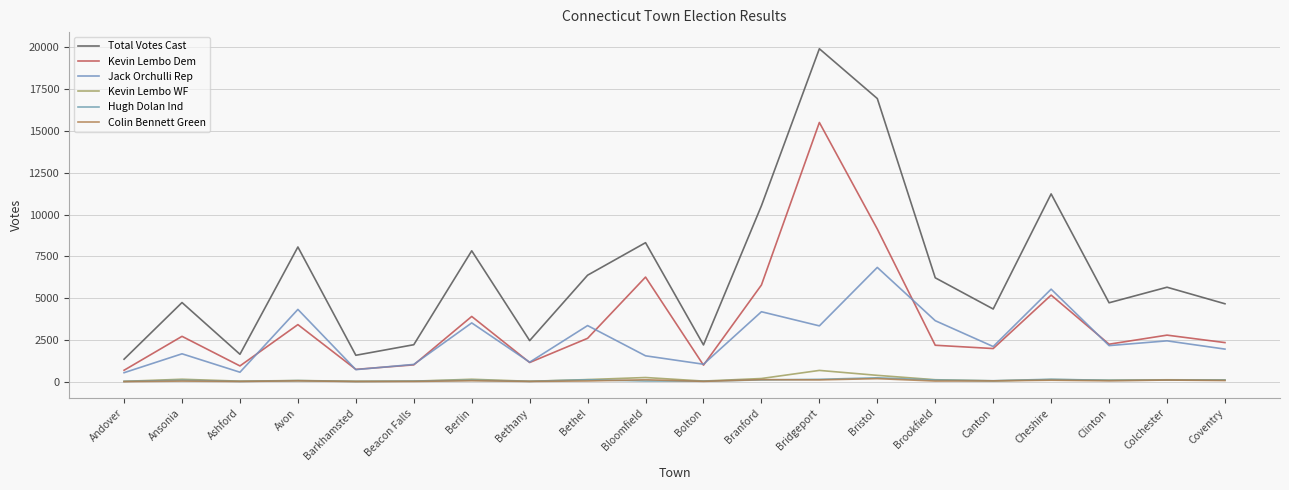

Is this an area chart (filled region under the line)?

No